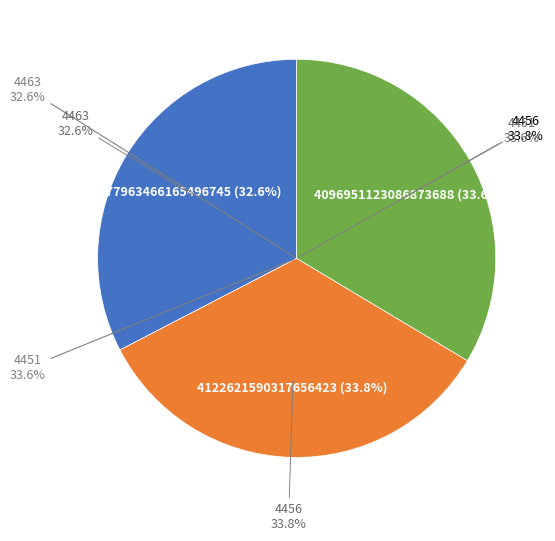

Is there any slice that represents more than half of the pie?

No